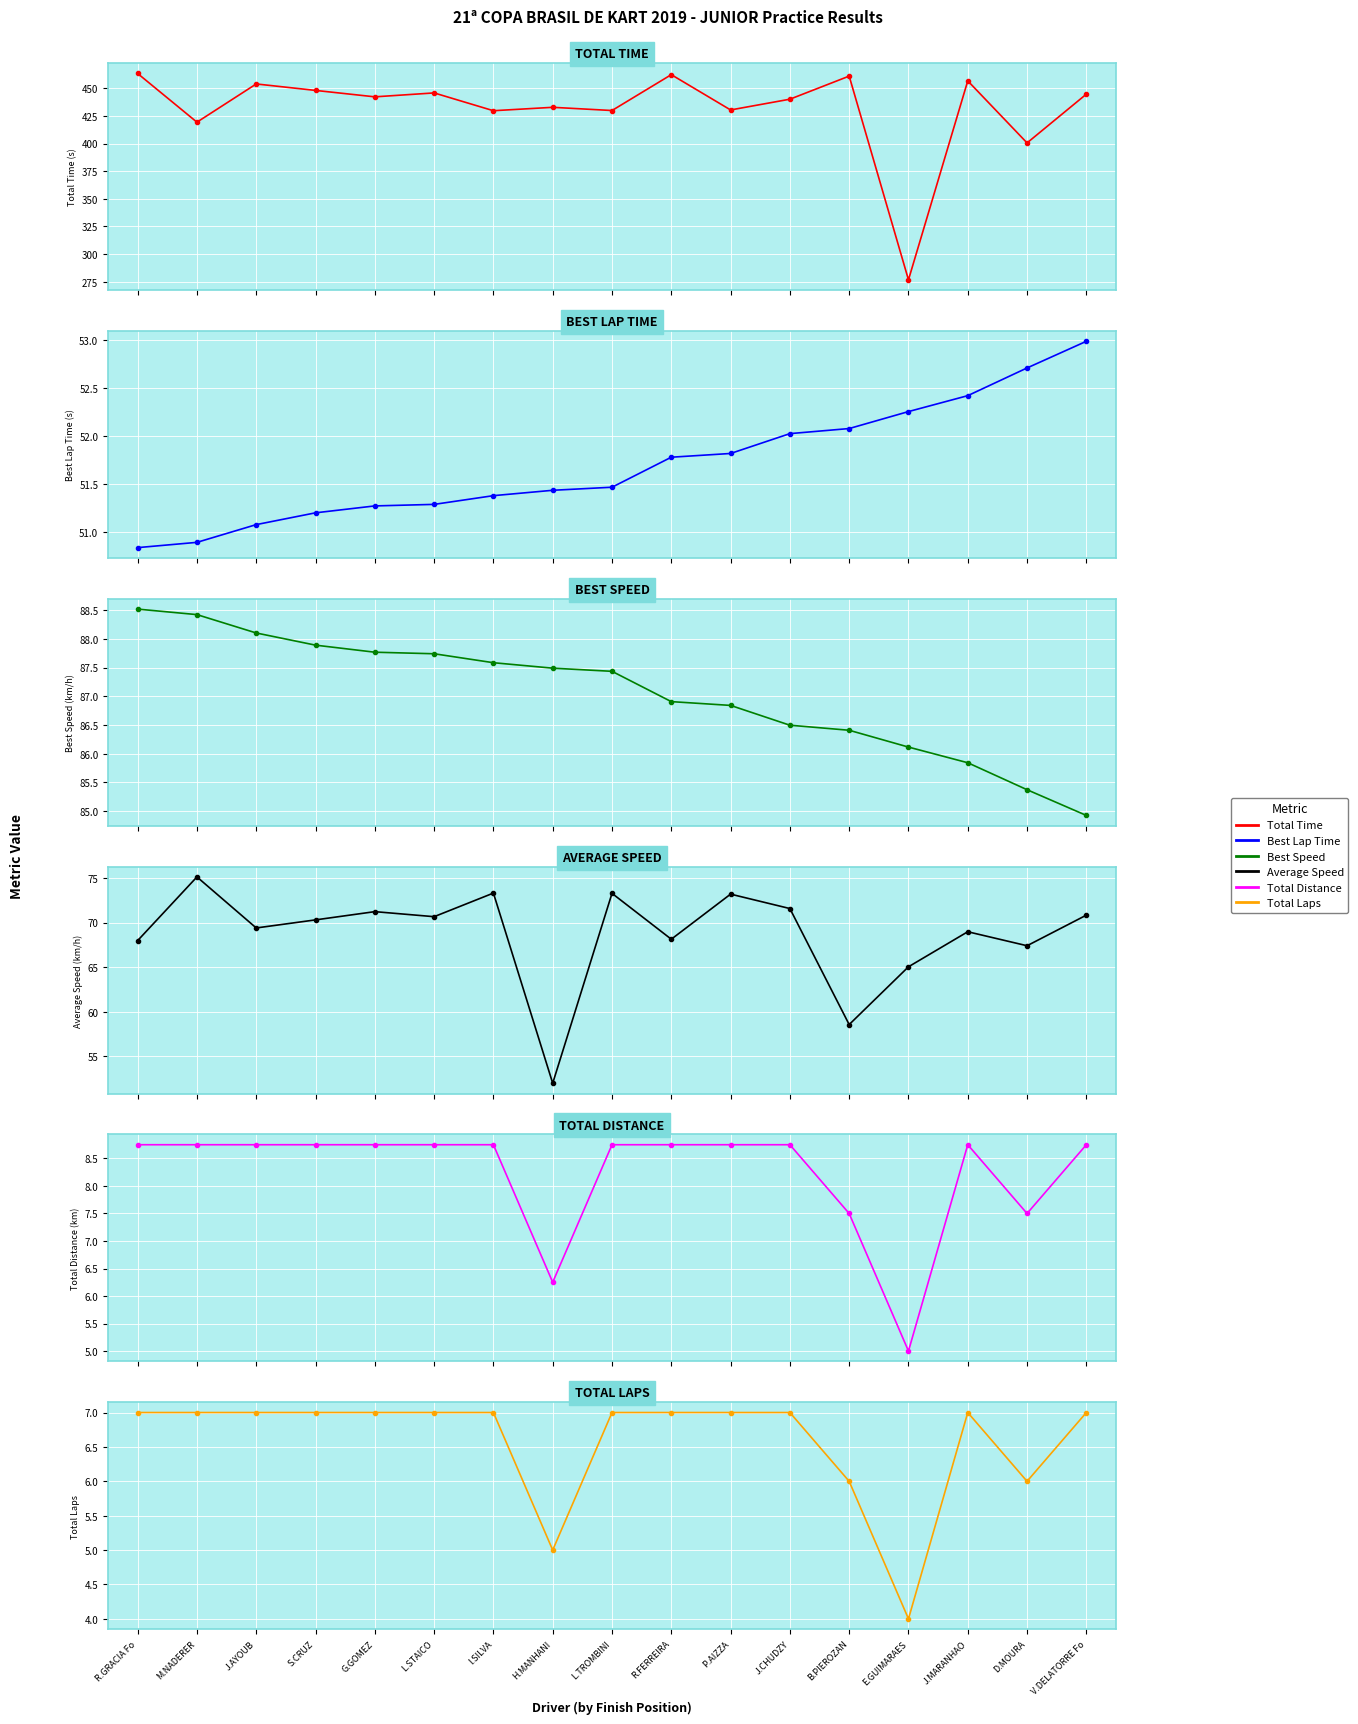

Reading left to right, transcribe all the data shown in this chart.

Total Time (s): R.GRACIA Fo=463.4	M.NADERER=419.4	J.AYOUB=453.9	S.CRUZ=448.1	G.GOMEZ=442.3	L.STAICO=445.8	I.SILVA=429.7	H.MANHANI=432.8	L.TROMBINI=429.9	R.FERREIRA=462.3	P.AIZZA=430.4	J.CHUDZY=440.1	B.PIEROZAN=461.0	E.GUIMARAES=276.8	J.MARANHAO=456.7	D.MOURA=400.6	V.DELATORRE Fo=444.7
Best Lap Time (s): R.GRACIA Fo=50.8	M.NADERER=50.9	J.AYOUB=51.1	S.CRUZ=51.2	G.GOMEZ=51.3	L.STAICO=51.3	I.SILVA=51.4	H.MANHANI=51.4	L.TROMBINI=51.5	R.FERREIRA=51.8	P.AIZZA=51.8	J.CHUDZY=52.0	B.PIEROZAN=52.1	E.GUIMARAES=52.3	J.MARANHAO=52.4	D.MOURA=52.7	V.DELATORRE Fo=53.0
Best Speed (km/h): R.GRACIA Fo=88.5	M.NADERER=88.4	J.AYOUB=88.1	S.CRUZ=87.9	G.GOMEZ=87.8	L.STAICO=87.7	I.SILVA=87.6	H.MANHANI=87.5	L.TROMBINI=87.4	R.FERREIRA=86.9	P.AIZZA=86.8	J.CHUDZY=86.5	B.PIEROZAN=86.4	E.GUIMARAES=86.1	J.MARANHAO=85.8	D.MOURA=85.4	V.DELATORRE Fo=84.9
Average Speed (km/h): R.GRACIA Fo=68.0	M.NADERER=75.1	J.AYOUB=69.4	S.CRUZ=70.3	G.GOMEZ=71.2	L.STAICO=70.7	I.SILVA=73.3	H.MANHANI=52.0	L.TROMBINI=73.3	R.FERREIRA=68.1	P.AIZZA=73.2	J.CHUDZY=71.6	B.PIEROZAN=58.6	E.GUIMARAES=65.0	J.MARANHAO=69.0	D.MOURA=67.4	V.DELATORRE Fo=70.8
Total Distance (km): R.GRACIA Fo=8.8	M.NADERER=8.8	J.AYOUB=8.8	S.CRUZ=8.8	G.GOMEZ=8.8	L.STAICO=8.8	I.SILVA=8.8	H.MANHANI=6.2	L.TROMBINI=8.8	R.FERREIRA=8.8	P.AIZZA=8.8	J.CHUDZY=8.8	B.PIEROZAN=7.5	E.GUIMARAES=5.0	J.MARANHAO=8.8	D.MOURA=7.5	V.DELATORRE Fo=8.8
Total Laps: R.GRACIA Fo=7.0	M.NADERER=7.0	J.AYOUB=7.0	S.CRUZ=7.0	G.GOMEZ=7.0	L.STAICO=7.0	I.SILVA=7.0	H.MANHANI=5.0	L.TROMBINI=7.0	R.FERREIRA=7.0	P.AIZZA=7.0	J.CHUDZY=7.0	B.PIEROZAN=6.0	E.GUIMARAES=4.0	J.MARANHAO=7.0	D.MOURA=6.0	V.DELATORRE Fo=7.0